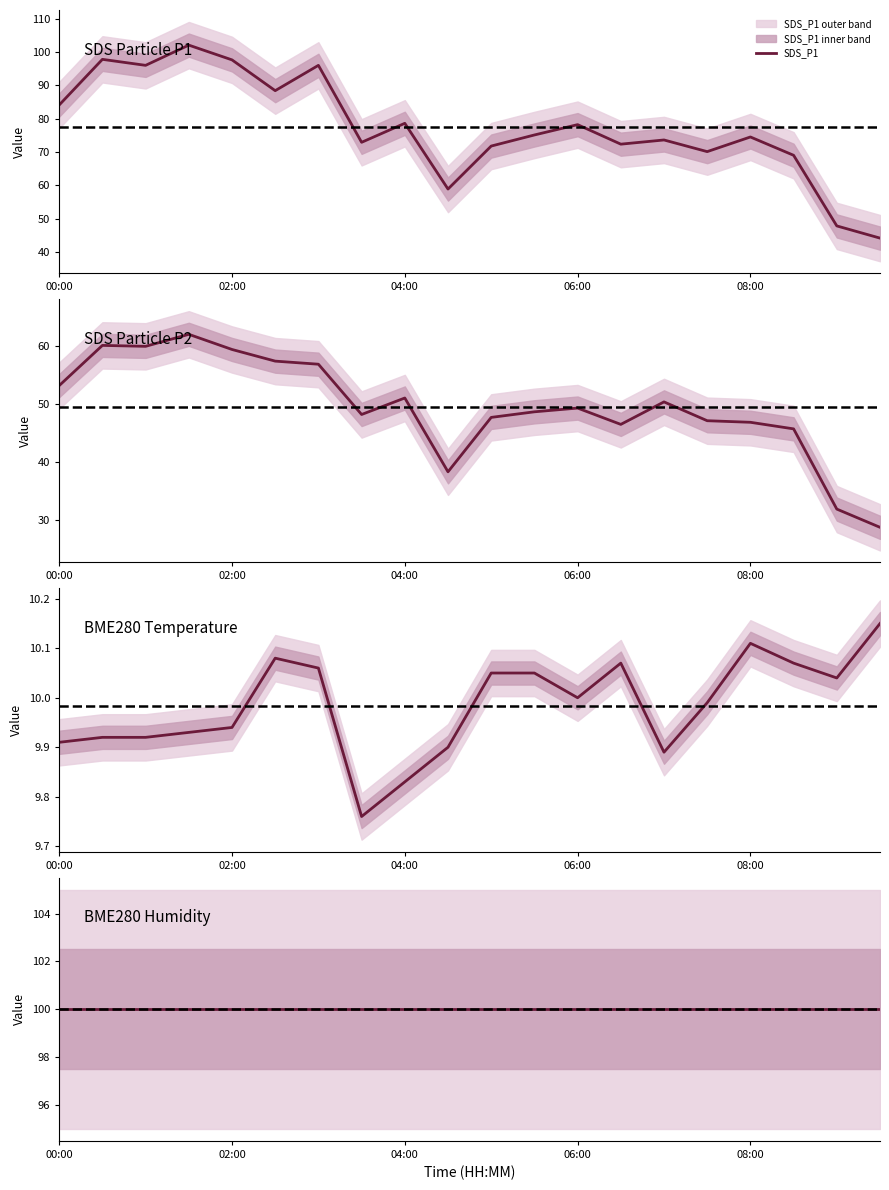

What is the total value across all series at 00:00?

247.2